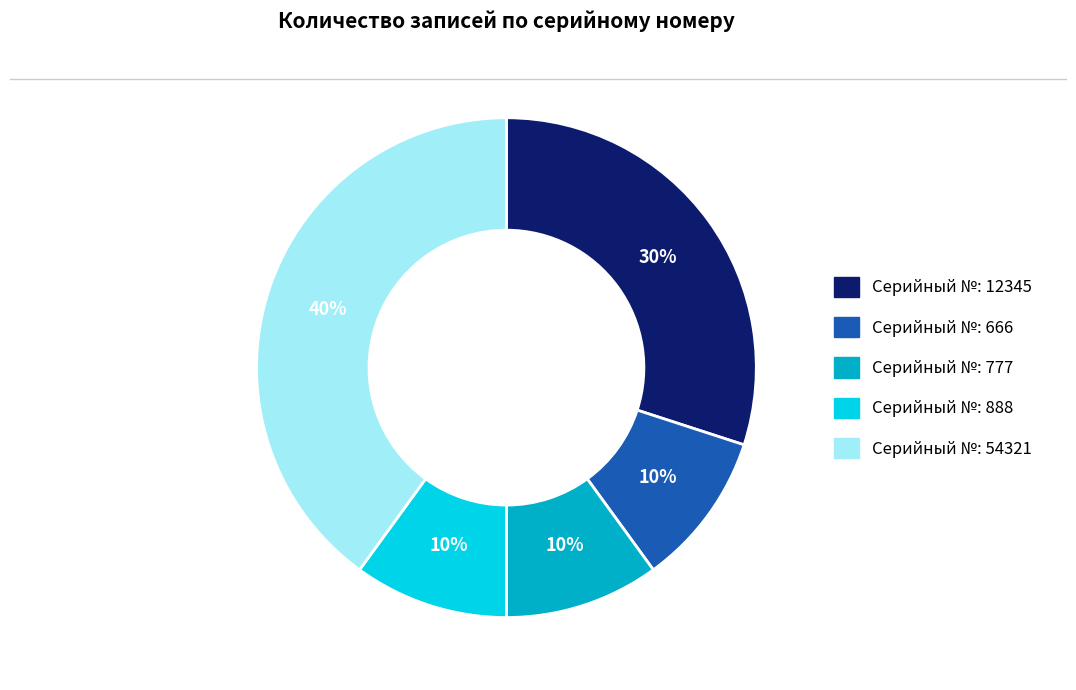

To the nearest percent, what is the difference between the largest and smallest slice percentages?

30%